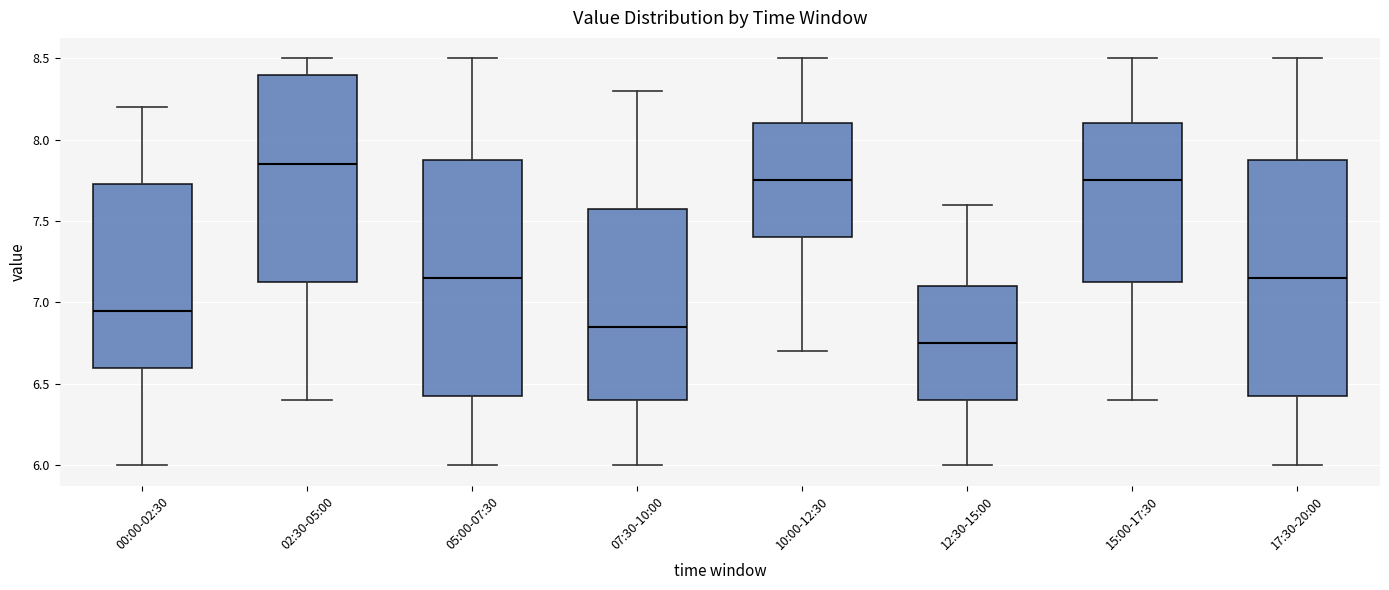

Reading left to right, transcribe this box plot: for each box, give where its median line is, the range the box spans, and where its two whiskers end, as read against the y-axis. The values are not printed on the chart, so give them approximately, as read against the axis.

00:00-02:30: median 6.95, box 6.60 to 7.75, whiskers 6.00 to 8.20
02:30-05:00: median 7.85, box 7.15 to 8.40, whiskers 6.40 to 8.50
05:00-07:30: median 7.15, box 6.45 to 7.90, whiskers 6.00 to 8.50
07:30-10:00: median 6.85, box 6.40 to 7.60, whiskers 6.00 to 8.30
10:00-12:30: median 7.75, box 7.40 to 8.10, whiskers 6.70 to 8.50
12:30-15:00: median 6.75, box 6.40 to 7.10, whiskers 6.00 to 7.60
15:00-17:30: median 7.75, box 7.15 to 8.10, whiskers 6.40 to 8.50
17:30-20:00: median 7.15, box 6.45 to 7.90, whiskers 6.00 to 8.50